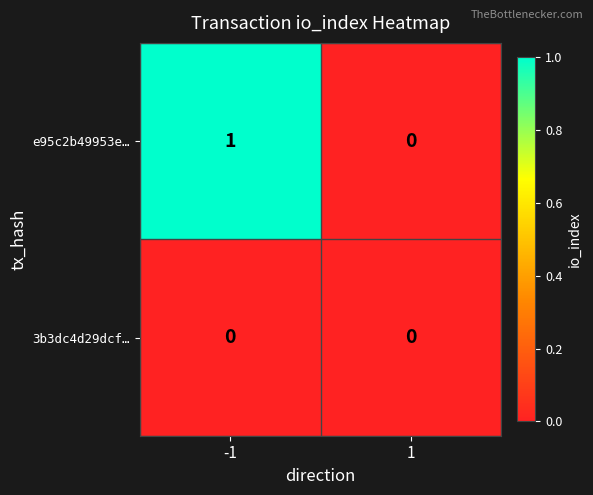

Reading left to right, list all the values displayed in this chart.

e95c2b49953e…: 1	0
3b3dc4d29dcf…: 0	0